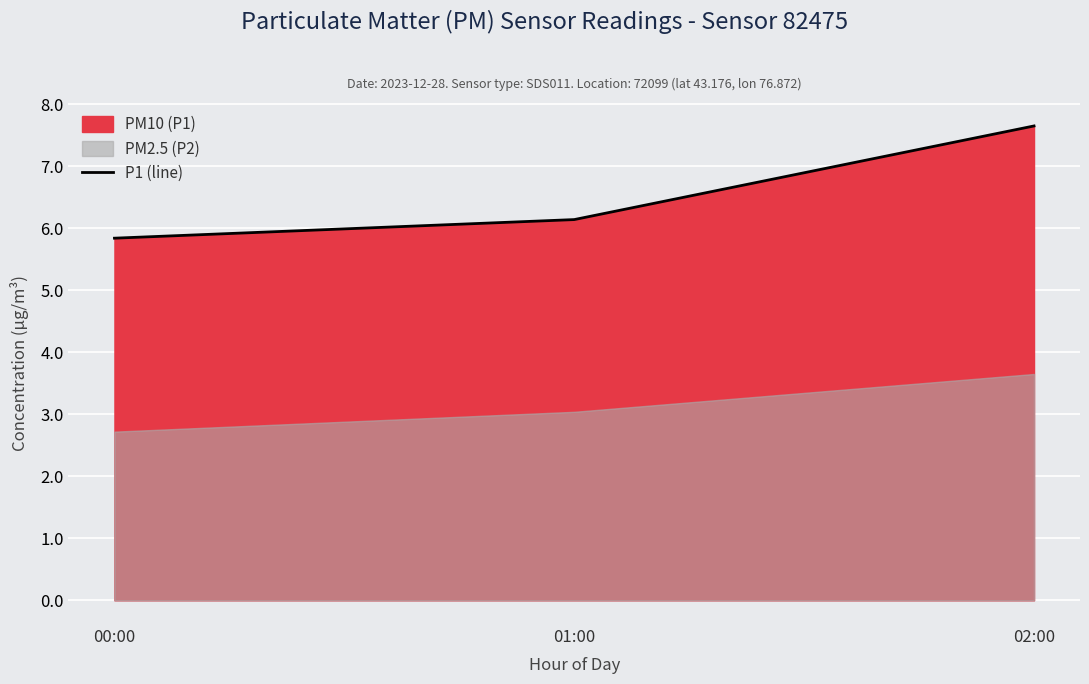

What is the value of the 3rd point from the left?

7.7